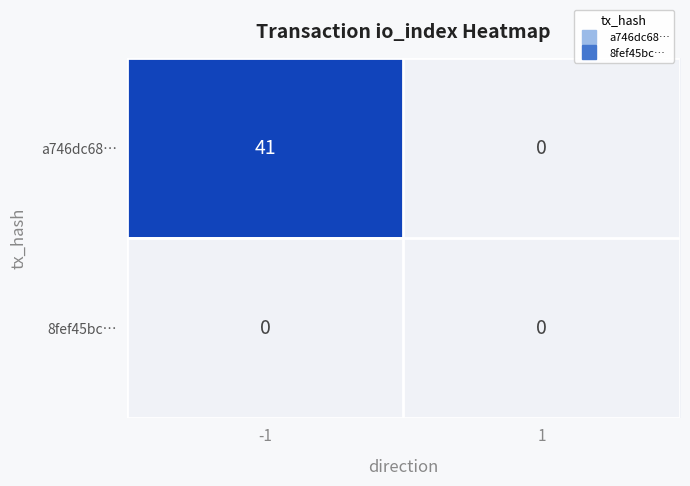

List the series in order of their peak value, highest first.

a746dc68…, 8fef45bc…